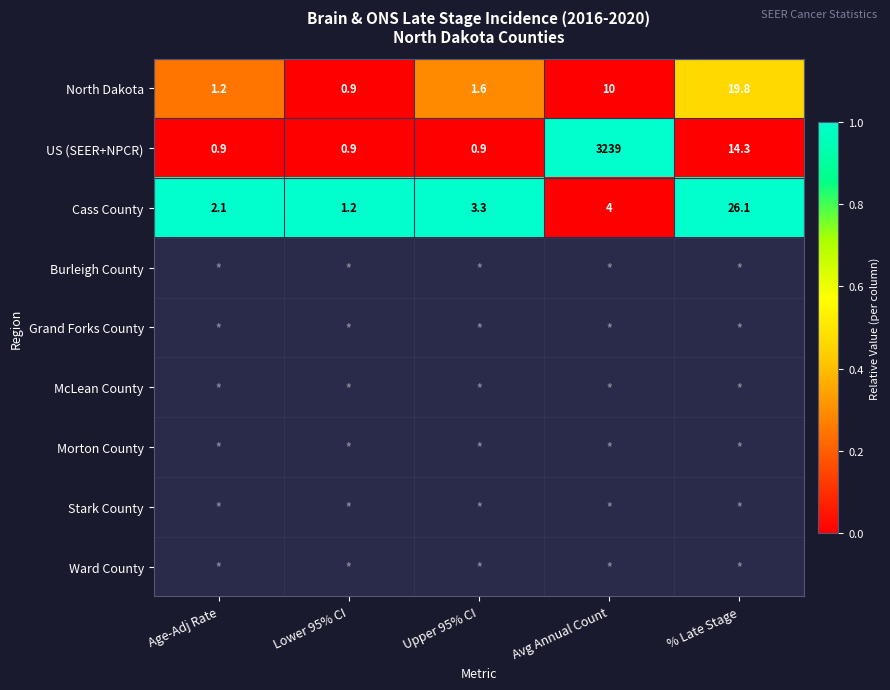

Where is US (SEER+NPCR) nearest to the value 1619?

% Late Stage